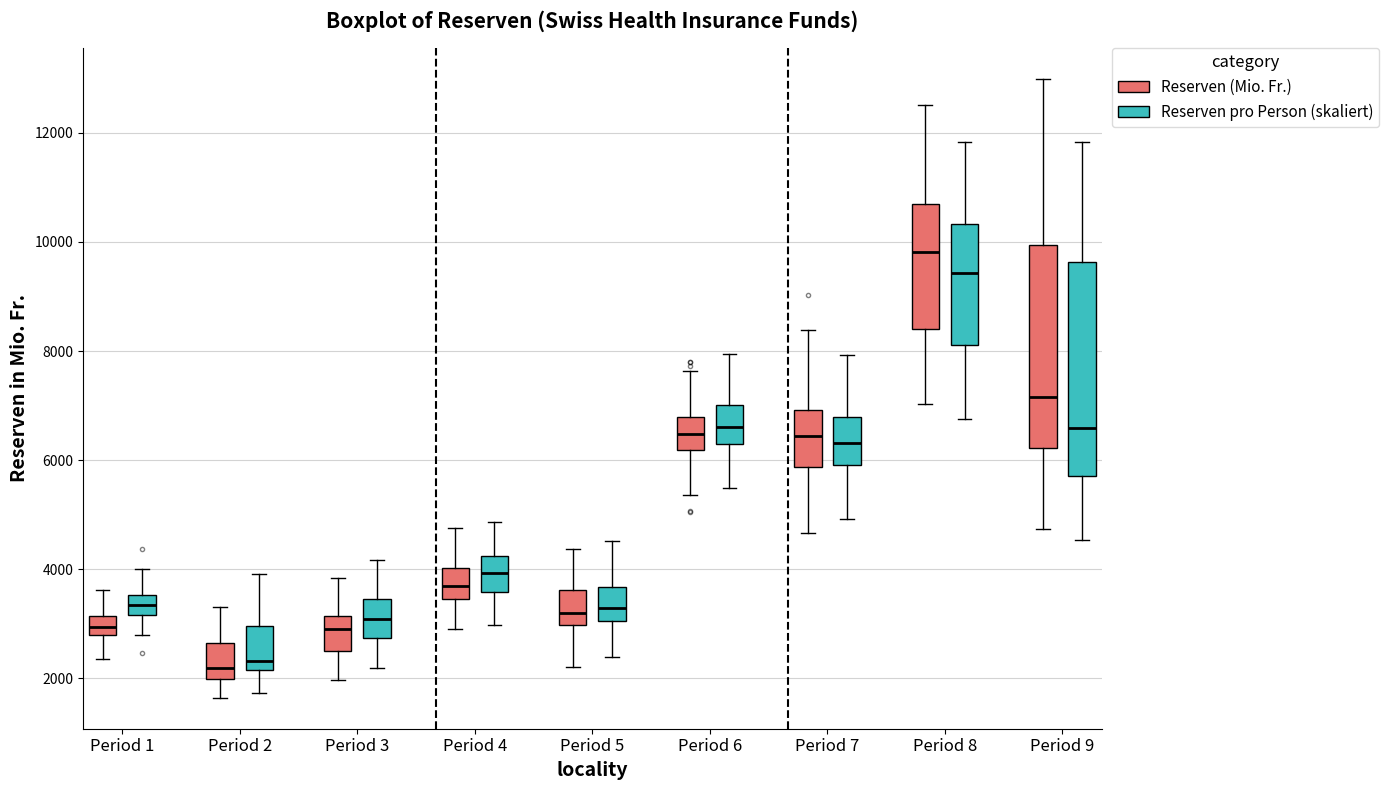

Reading left to right, read every box against the y-axis: the position of its median line, the range the box covers, and the ends of its whiskers. The values are not printed on the chart, so give them approximately, as read against the axis.

Period 1 (Reserven (Mio. Fr.)): median 3000, box 2800 to 3200, whiskers 2400 to 3600
Period 1 (Reserven pro Person (skaliert)): median 3400, box 3200 to 3600, whiskers 2800 to 4000
Period 2 (Reserven (Mio. Fr.)): median 2200, box 2000 to 2600, whiskers 1600 to 3400
Period 2 (Reserven pro Person (skaliert)): median 2400, box 2200 to 3000, whiskers 1800 to 4000
Period 3 (Reserven (Mio. Fr.)): median 3000, box 2600 to 3200, whiskers 2000 to 3800
Period 3 (Reserven pro Person (skaliert)): median 3000, box 2800 to 3400, whiskers 2200 to 4200
Period 4 (Reserven (Mio. Fr.)): median 3600, box 3400 to 4000, whiskers 2800 to 4800
Period 4 (Reserven pro Person (skaliert)): median 4000, box 3600 to 4200, whiskers 3000 to 4800
Period 5 (Reserven (Mio. Fr.)): median 3200, box 3000 to 3600, whiskers 2200 to 4400
Period 5 (Reserven pro Person (skaliert)): median 3200, box 3000 to 3600, whiskers 2400 to 4600
Period 6 (Reserven (Mio. Fr.)): median 6400, box 6200 to 6800, whiskers 5400 to 7600
Period 6 (Reserven pro Person (skaliert)): median 6600, box 6200 to 7000, whiskers 5400 to 8000
Period 7 (Reserven (Mio. Fr.)): median 6400, box 5800 to 7000, whiskers 4600 to 8400
Period 7 (Reserven pro Person (skaliert)): median 6400, box 6000 to 6800, whiskers 5000 to 8000
Period 8 (Reserven (Mio. Fr.)): median 9800, box 8400 to 10600, whiskers 7000 to 12600
Period 8 (Reserven pro Person (skaliert)): median 9400, box 8200 to 10400, whiskers 6800 to 11800
Period 9 (Reserven (Mio. Fr.)): median 7200, box 6200 to 10000, whiskers 4800 to 13000
Period 9 (Reserven pro Person (skaliert)): median 6600, box 5800 to 9600, whiskers 4600 to 11800